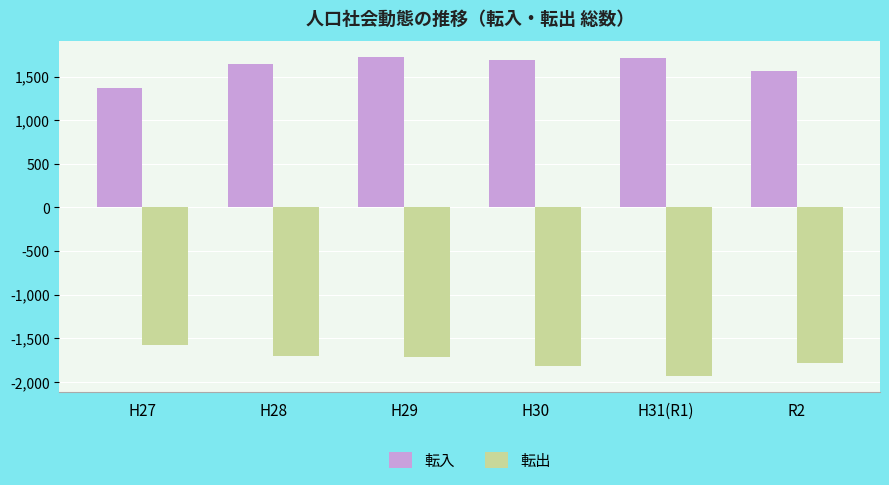

What is the average value of the 転出 series?

-1756